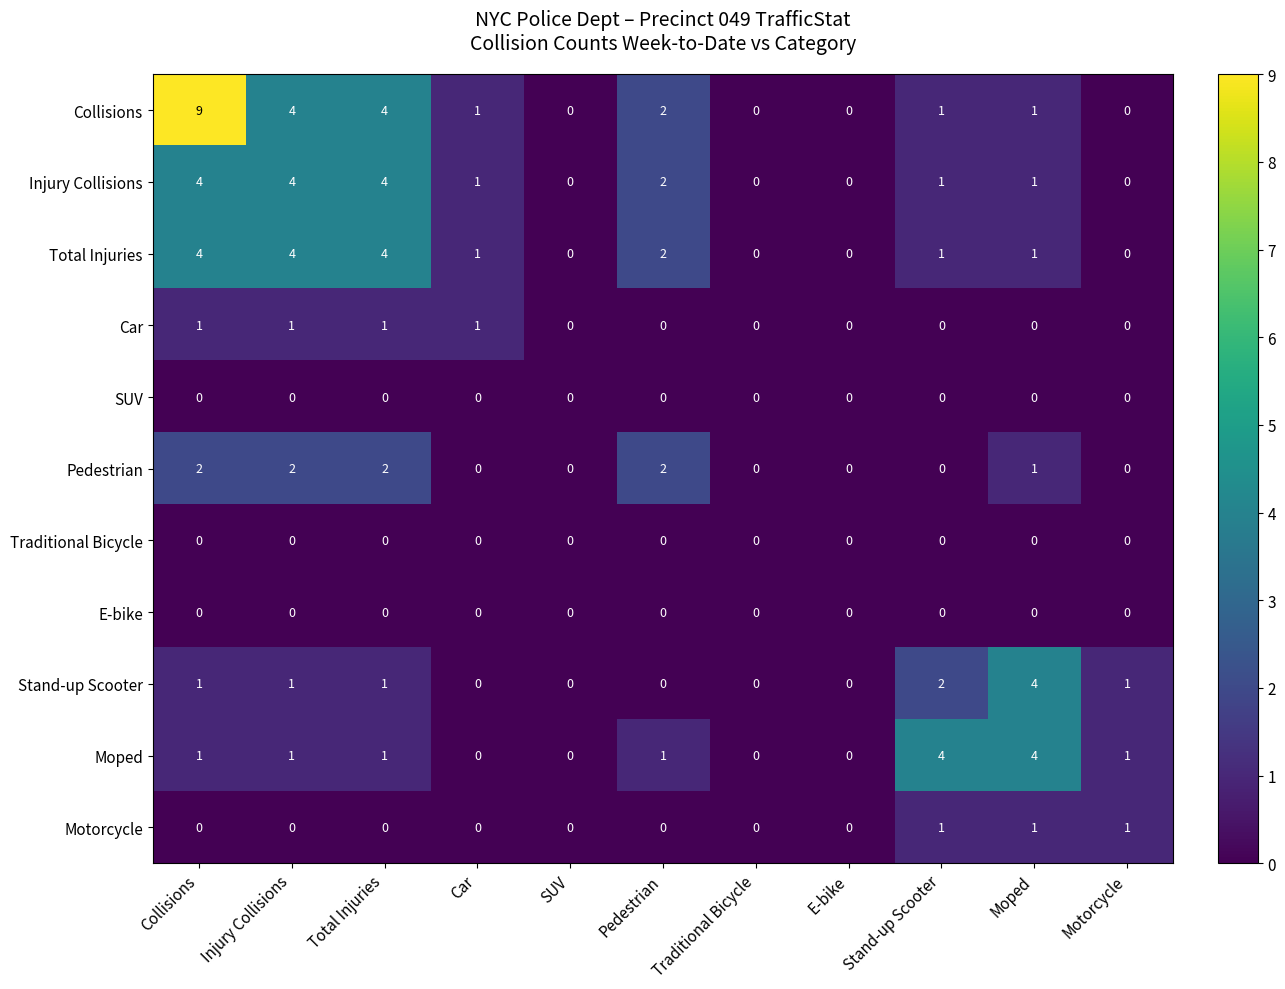

Which series has the largest range (max minus min)?

Collisions